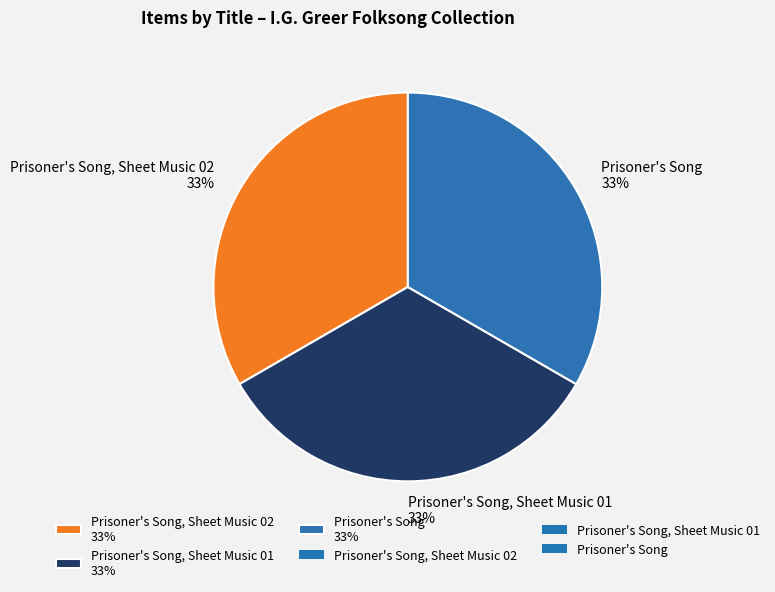

True or false: Prisoner's Song, Sheet Music 01 33% accounts for 39% of the total.

False